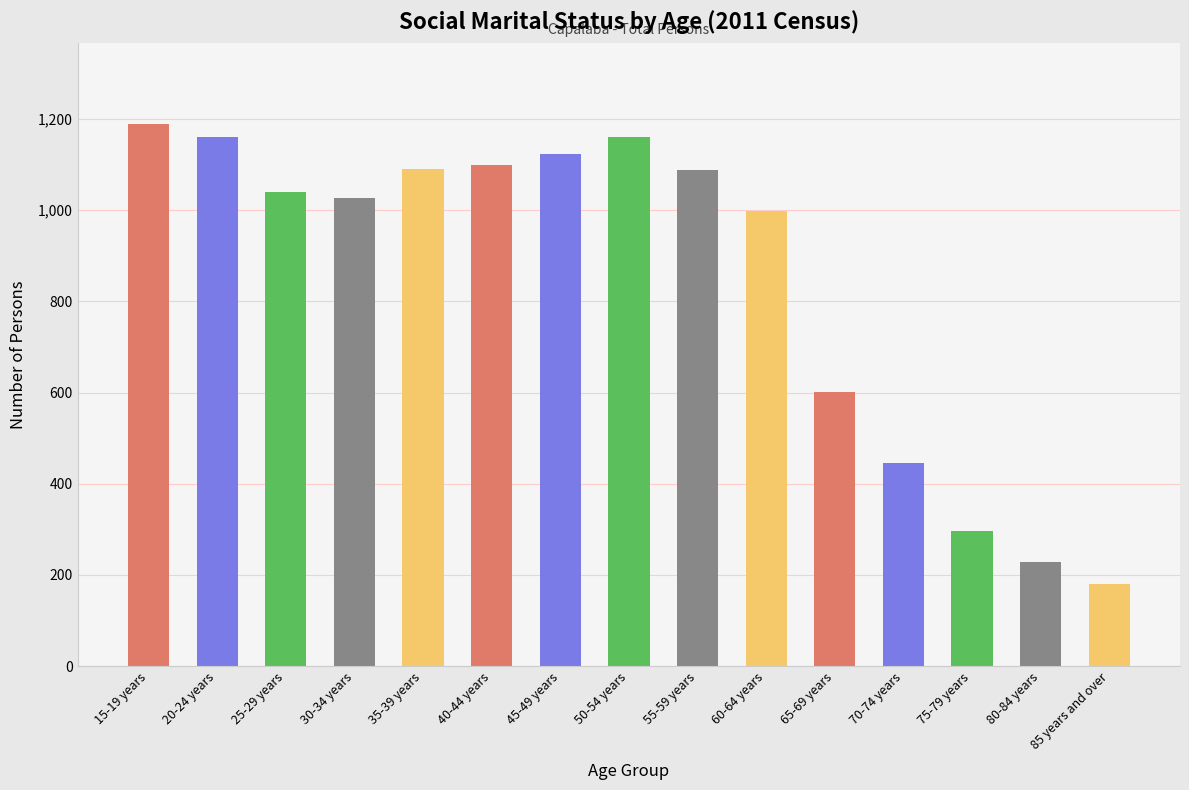

What is the greatest value displayed?

1189